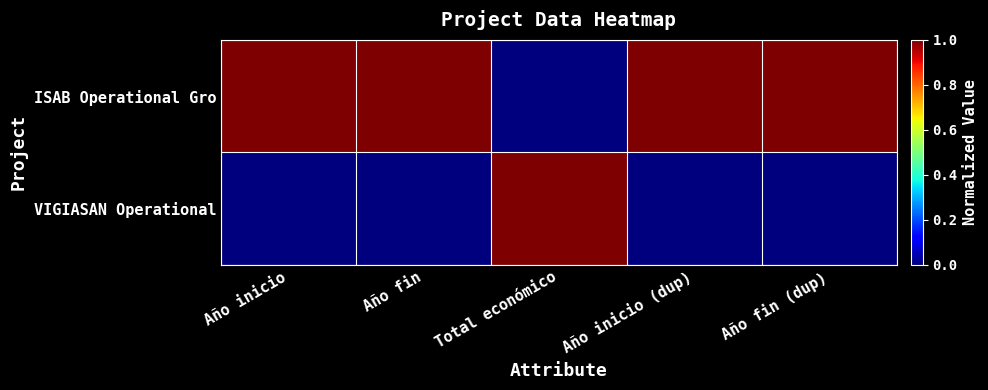

Reading left to right, list all the values displayed in this chart.

ISAB Operational Gro: Año inicio=1	Año fin=1	Total económico=0	Año inicio (dup)=1	Año fin (dup)=1
VIGIASAN Operational: Año inicio=0	Año fin=0	Total económico=1	Año inicio (dup)=0	Año fin (dup)=0